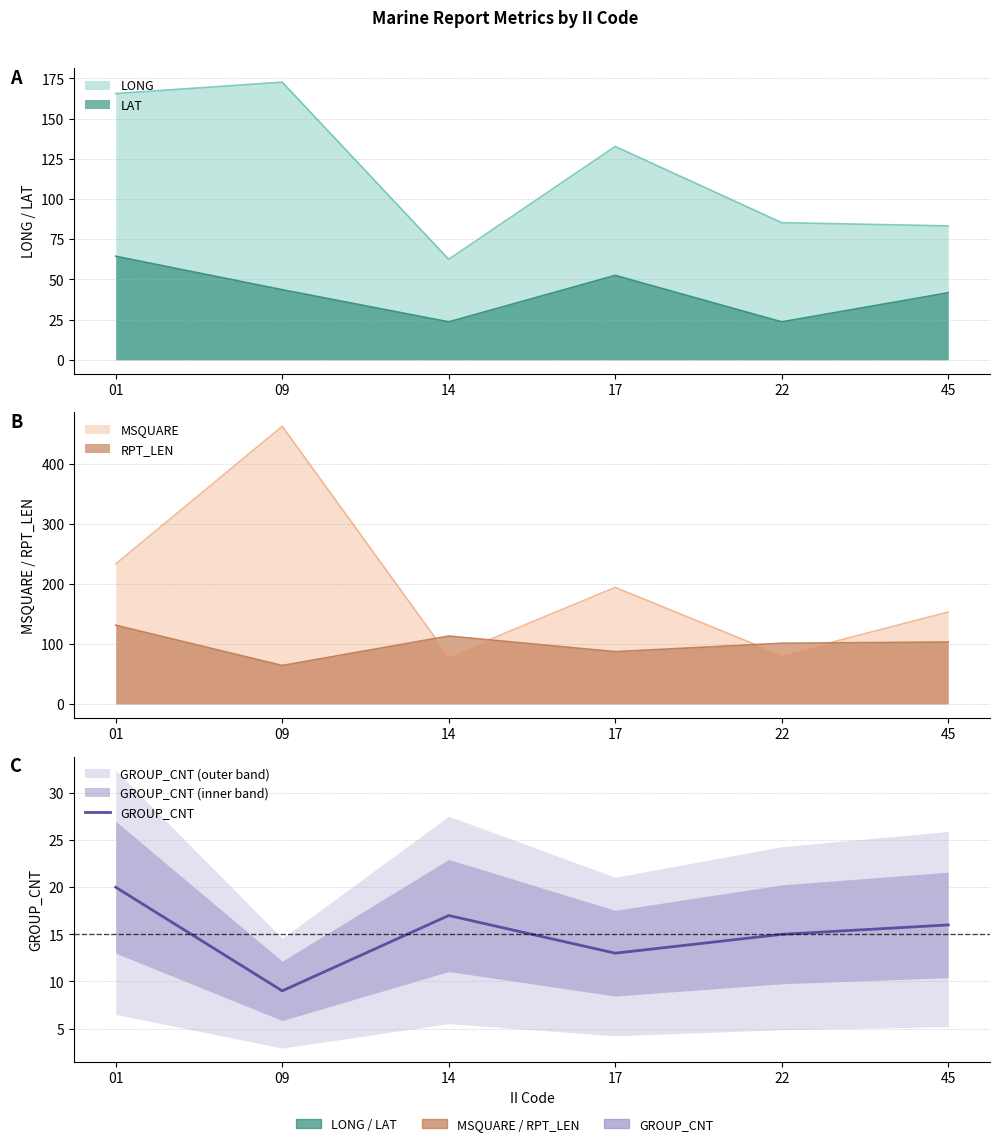

What is the difference between the values at 22 and 09?

6